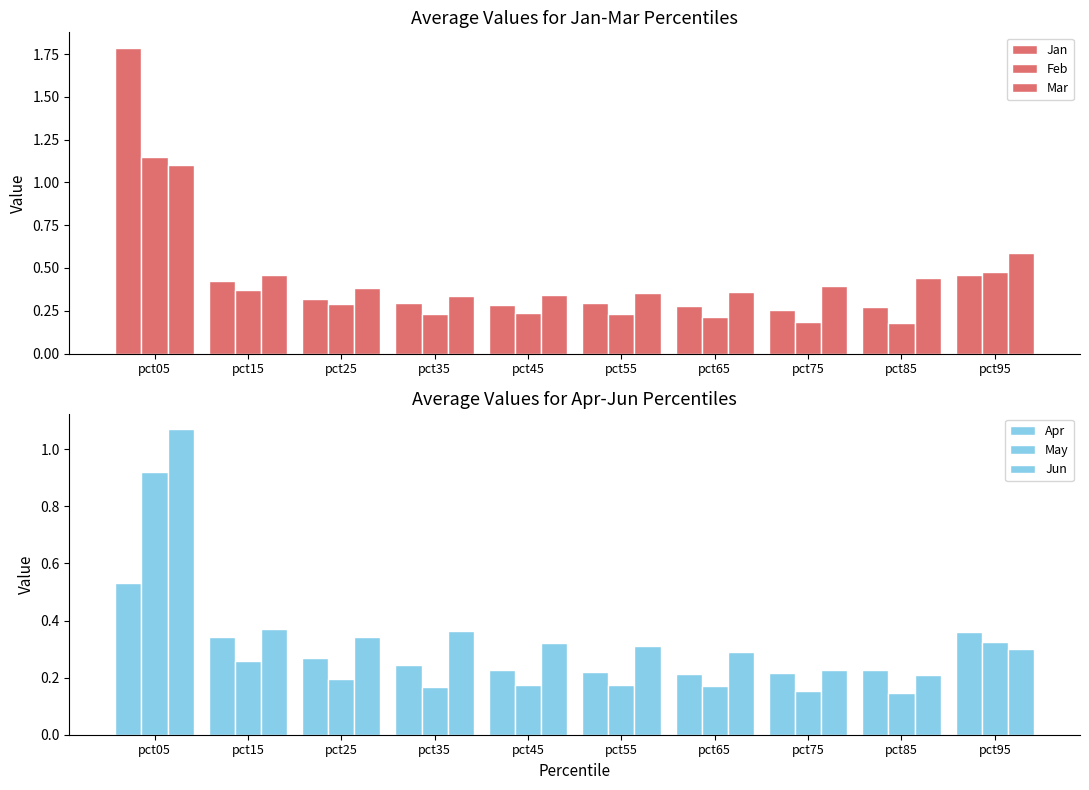

At which label does May reach its peak?

pct05